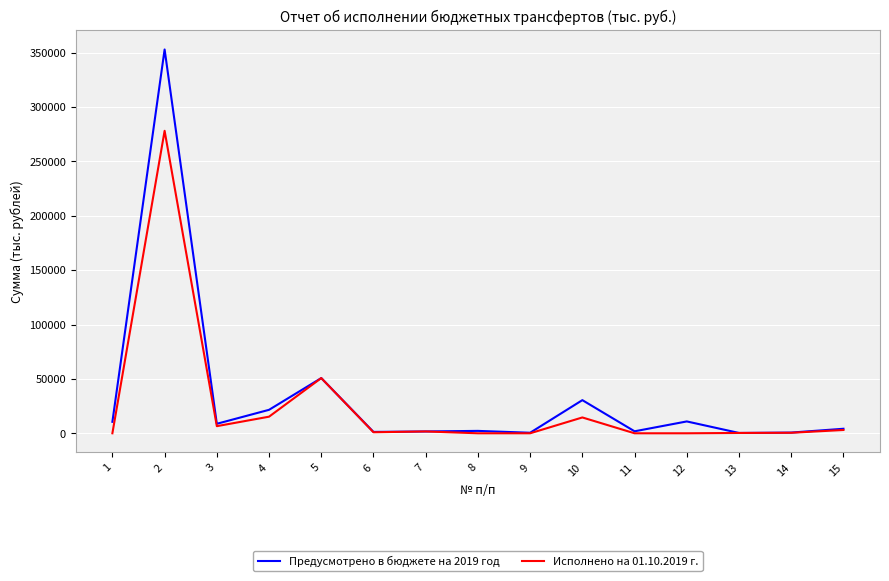

What is the difference between the Исполнено на 01.10.2019 г. values at 6 and 1?

944.4